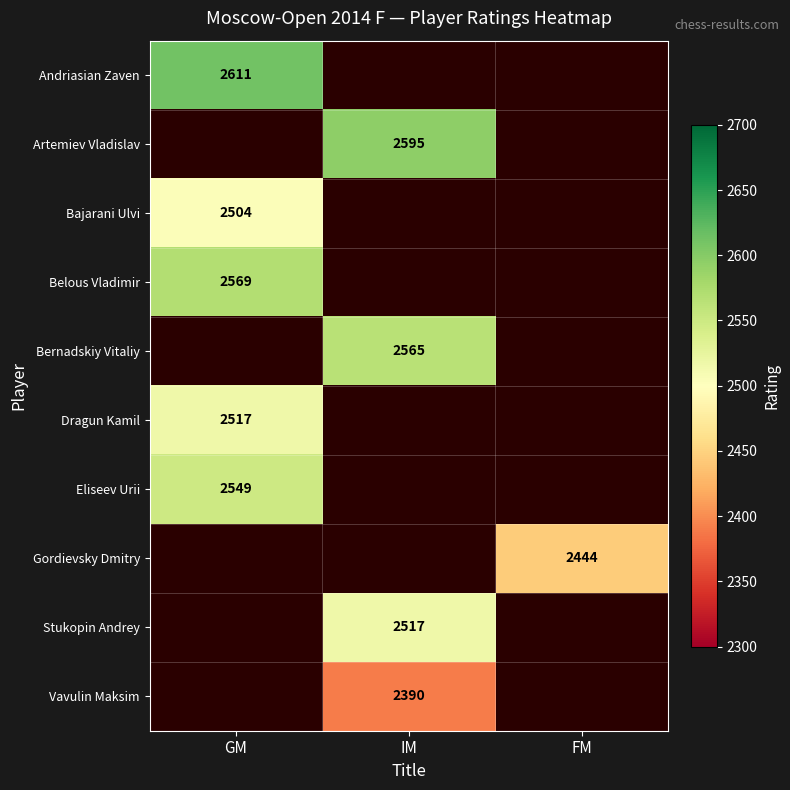

True or false: Vavulin Maksim has a value of 2390 at IM.

True